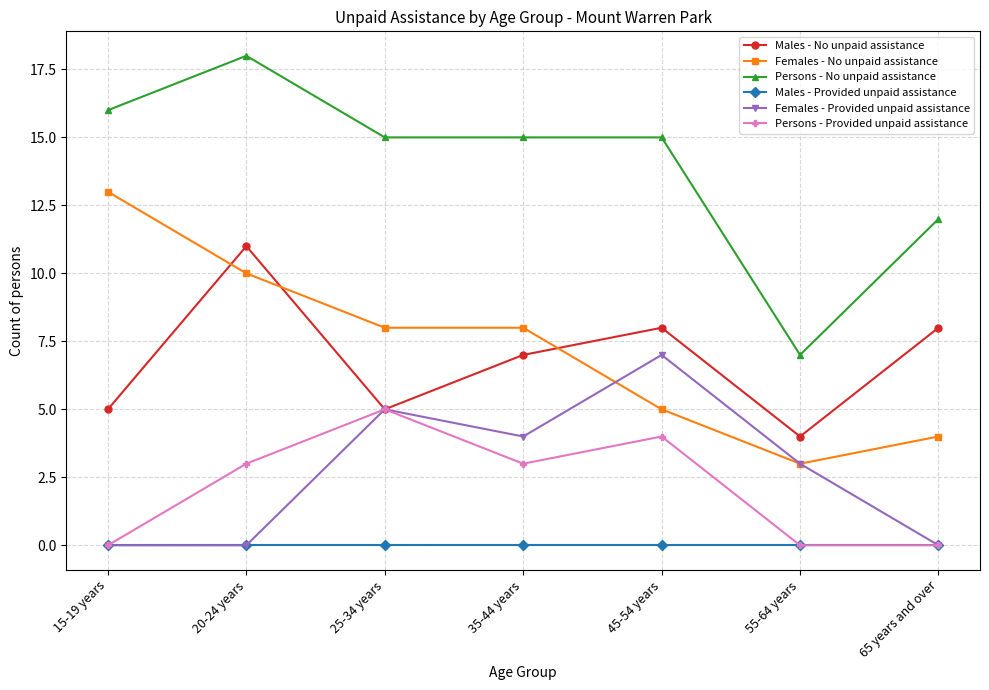

Reading right to left, list all the values displayed in this chart.

Males - No unpaid assistance: 8	4	8	7	5	11	5
Females - No unpaid assistance: 4	3	5	8	8	10	13
Persons - No unpaid assistance: 12	7	15	15	15	18	16
Males - Provided unpaid assistance: 0	0	0	0	0	0	0
Females - Provided unpaid assistance: 0	3	7	4	5	0	0
Persons - Provided unpaid assistance: 0	0	4	3	5	3	0